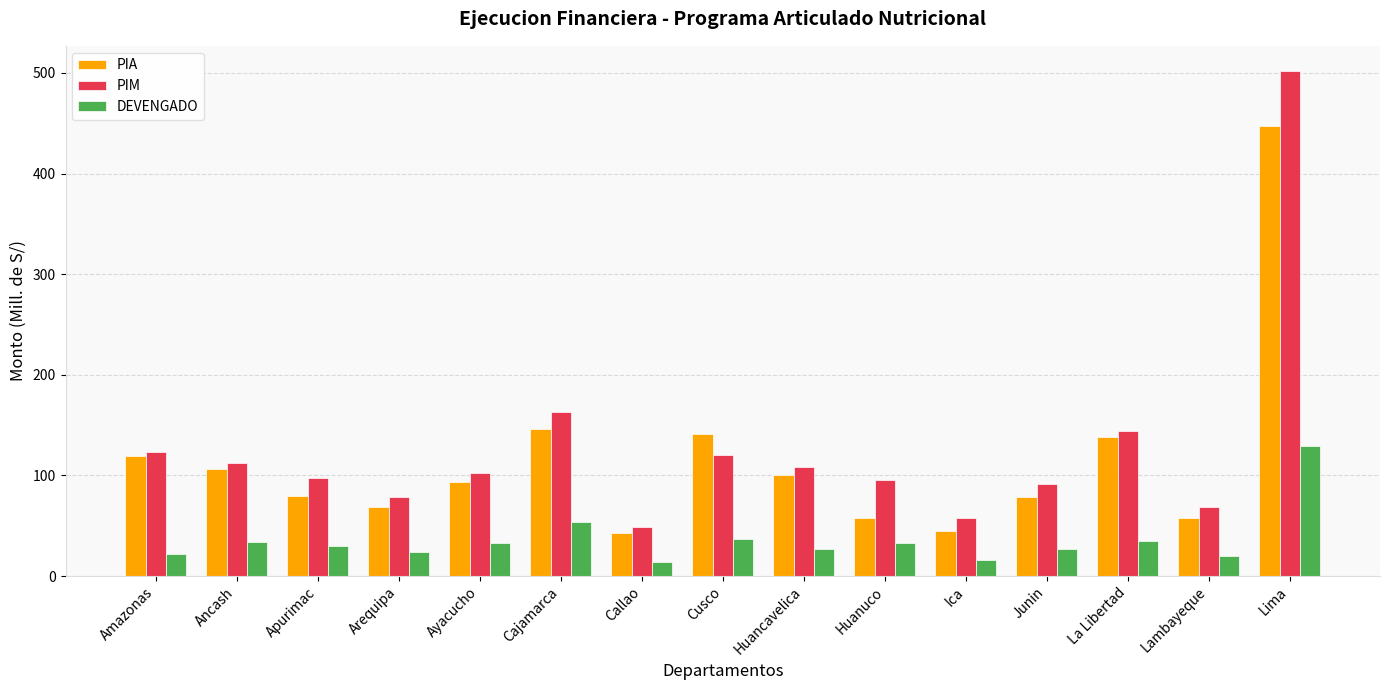

What are all the series names shown in the legend?

PIA, PIM, DEVENGADO